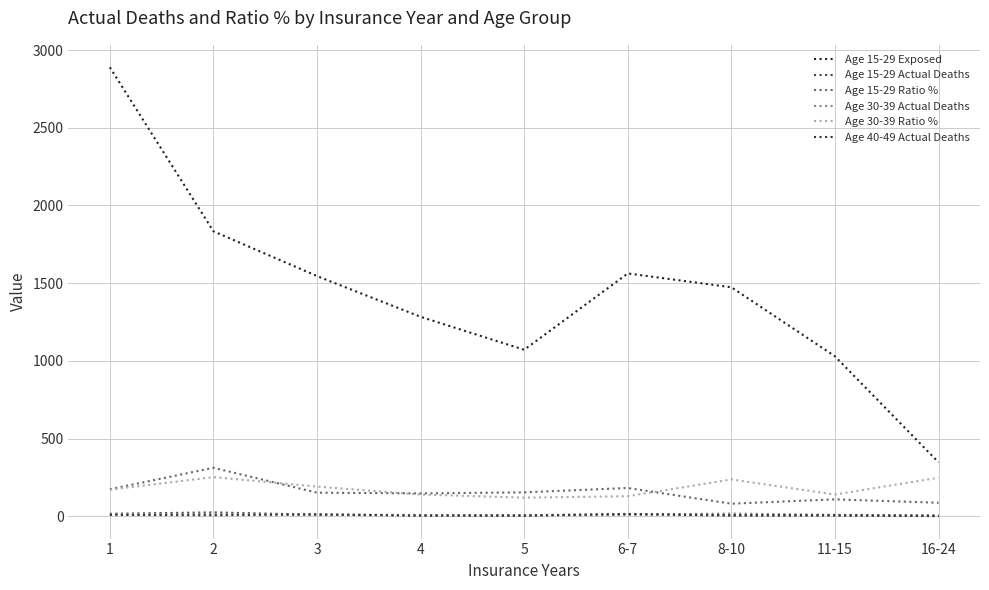

Is the value of Age 40-49 Actual Deaths at 8-10 greater than the value of Age 30-39 Ratio % at 6-7?

No